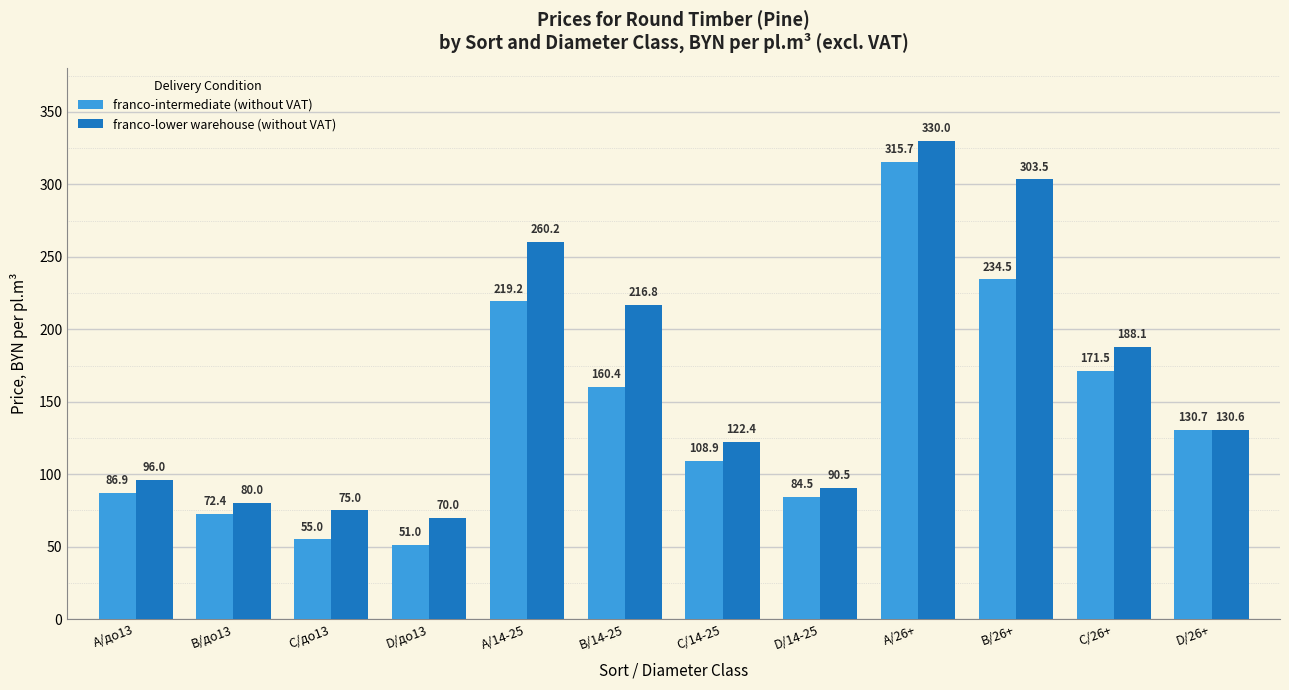

Which label corresponds to the largest value in the chart?

А/26+